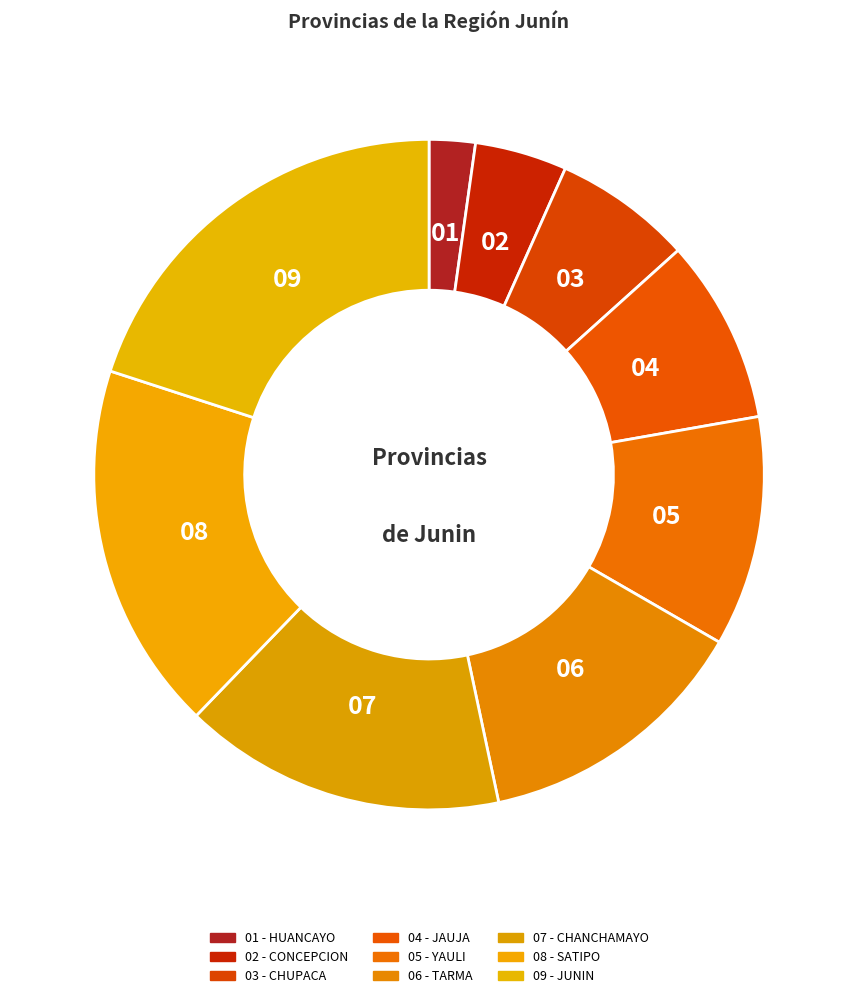

Is there a majority slice in this chart?

No